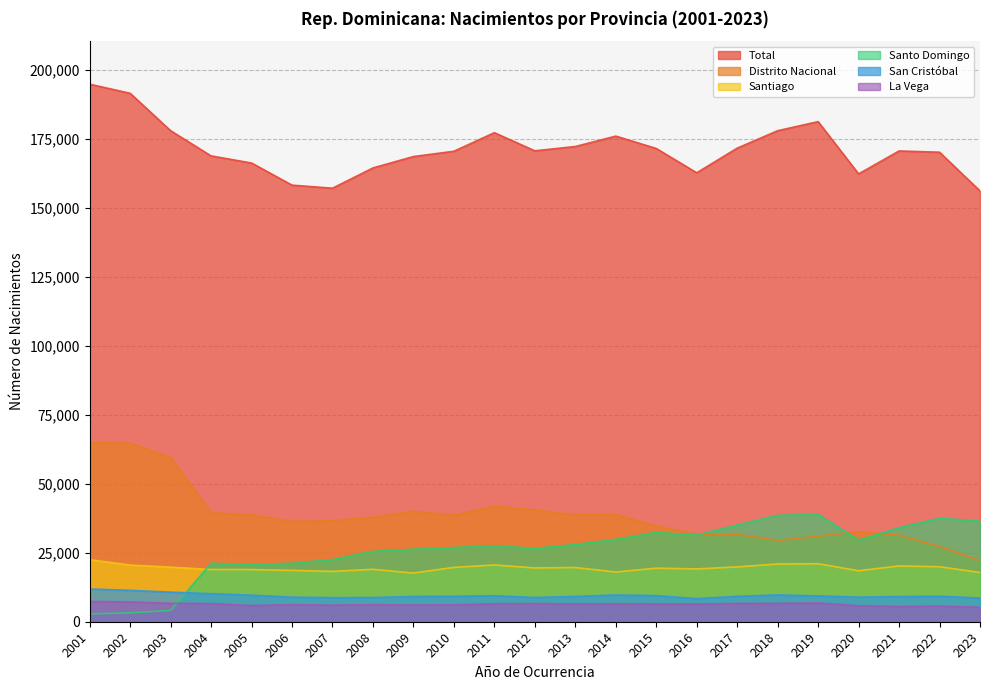

Does the chart display data point markers on the line(s)?

No